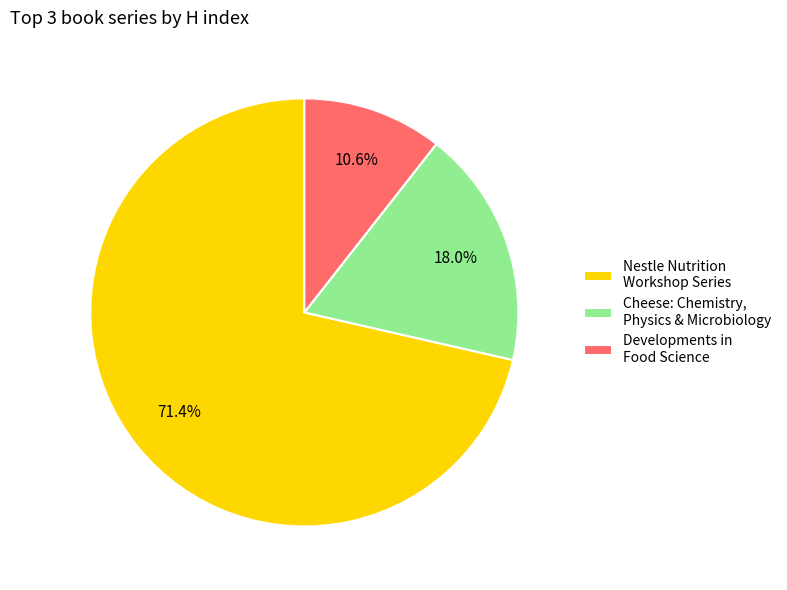

Is there any slice that represents more than half of the pie?

Yes